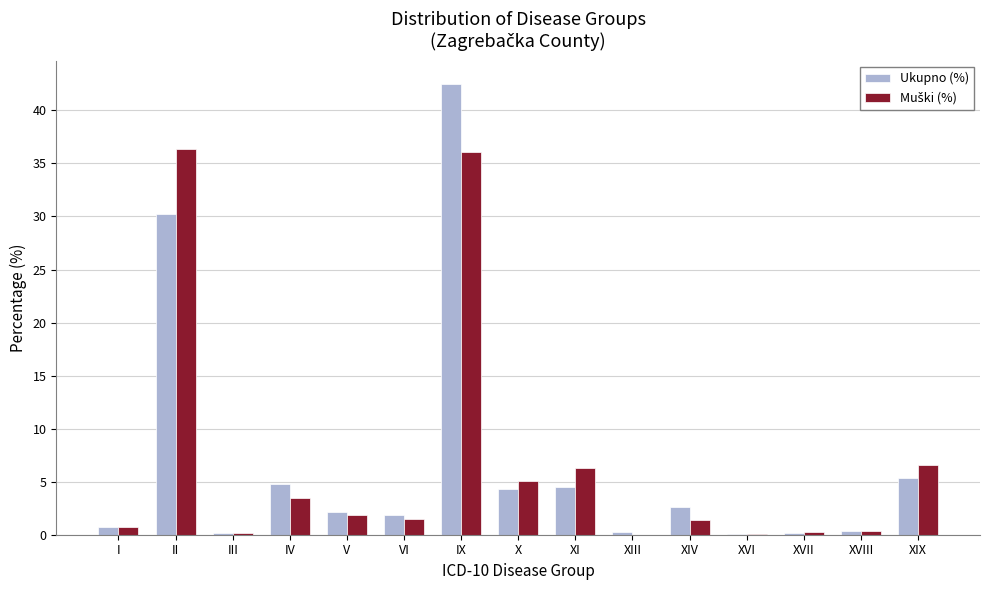

At which category is the sum across all series the highest?

IX